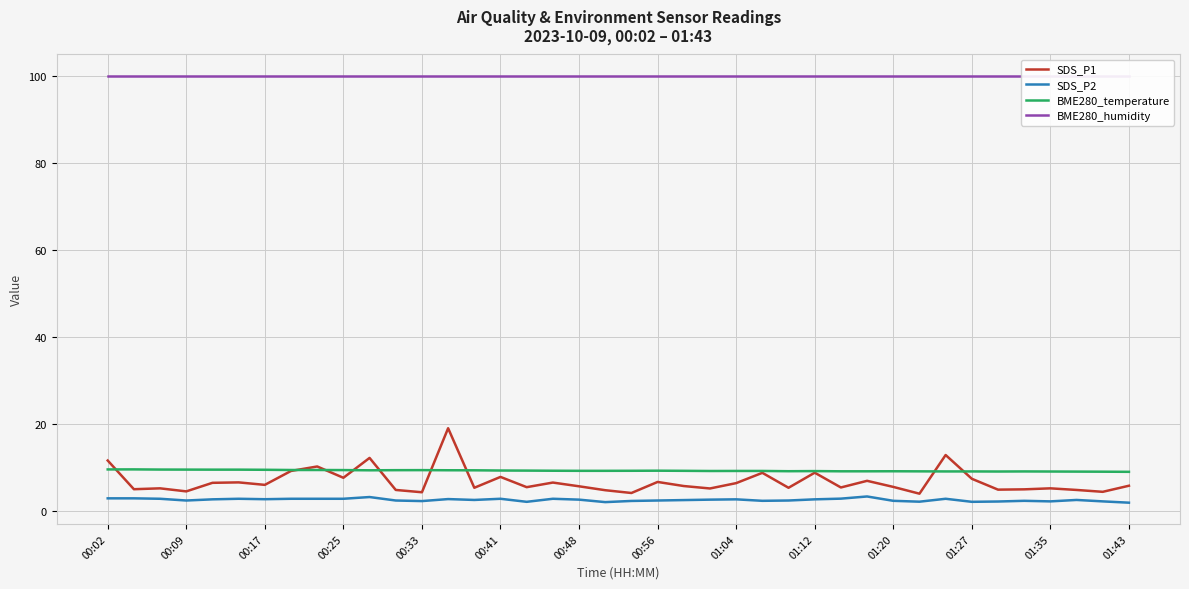

True or false: BME280_temperature has more than 0 points higher than both neighbors.

True